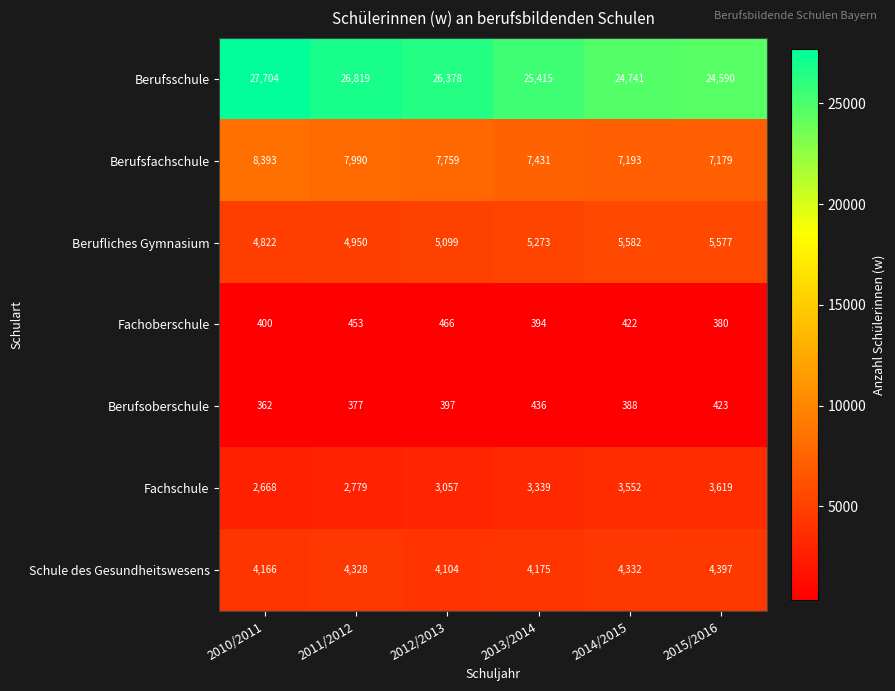

List the series in order of their peak value, lowest first.

Berufsoberschule, Fachoberschule, Fachschule, Schule des Gesundheitswesens, Berufliches Gymnasium, Berufsfachschule, Berufsschule